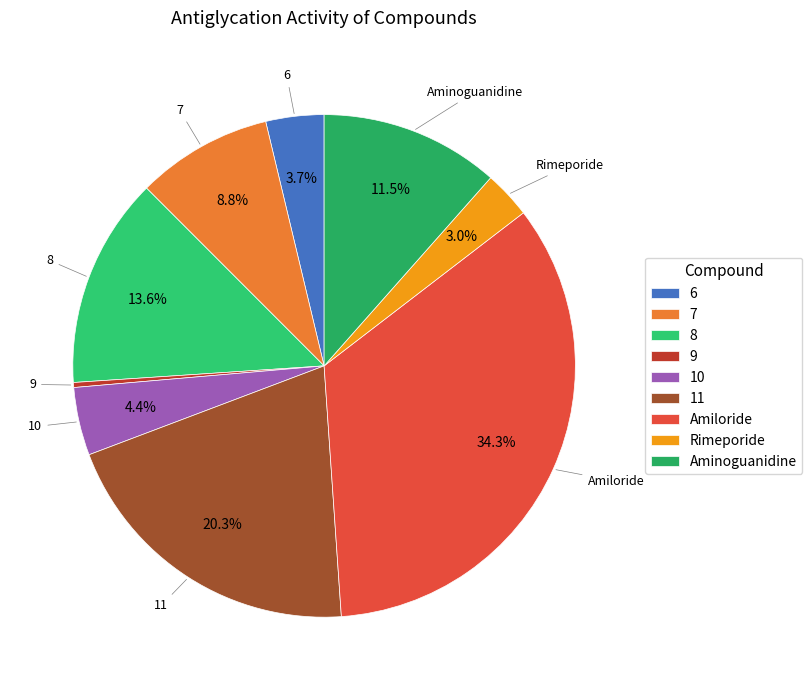

What portion of the pie excludes Amiloride?

65.7%